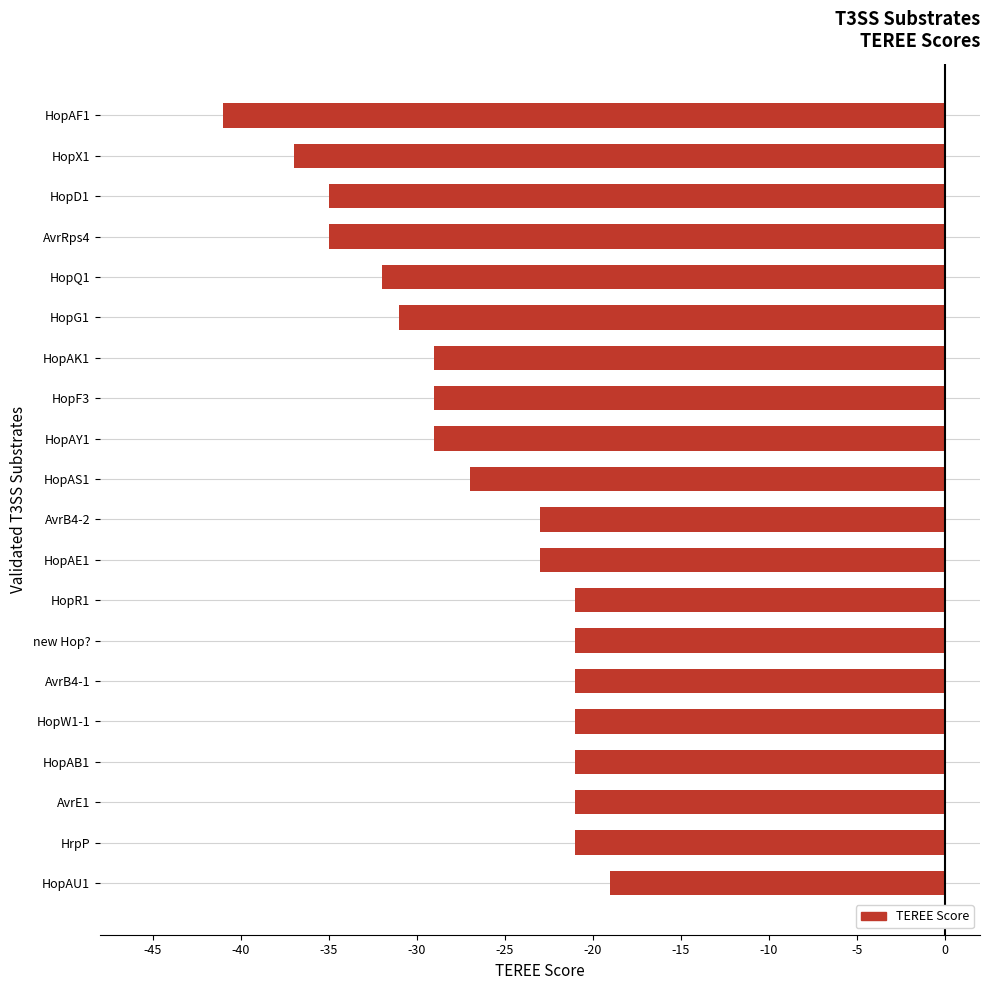

True or false: the data shows -23 at HopAE1.

True